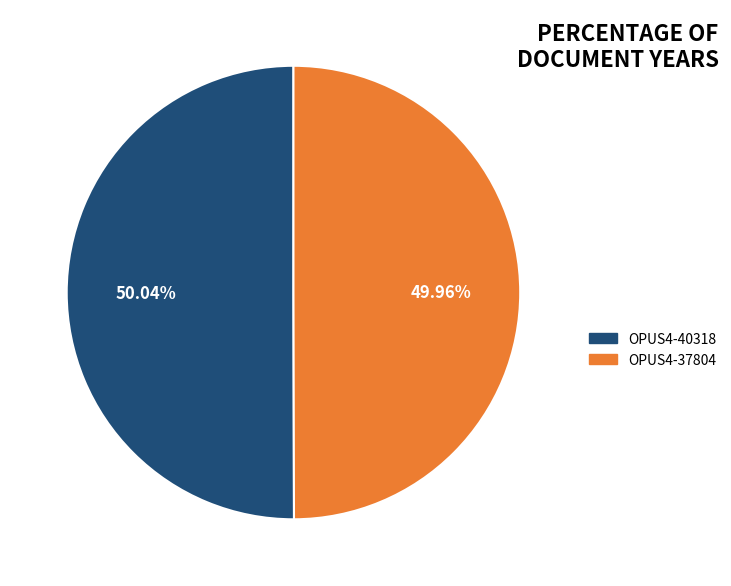

Is there a majority slice in this chart?

Yes